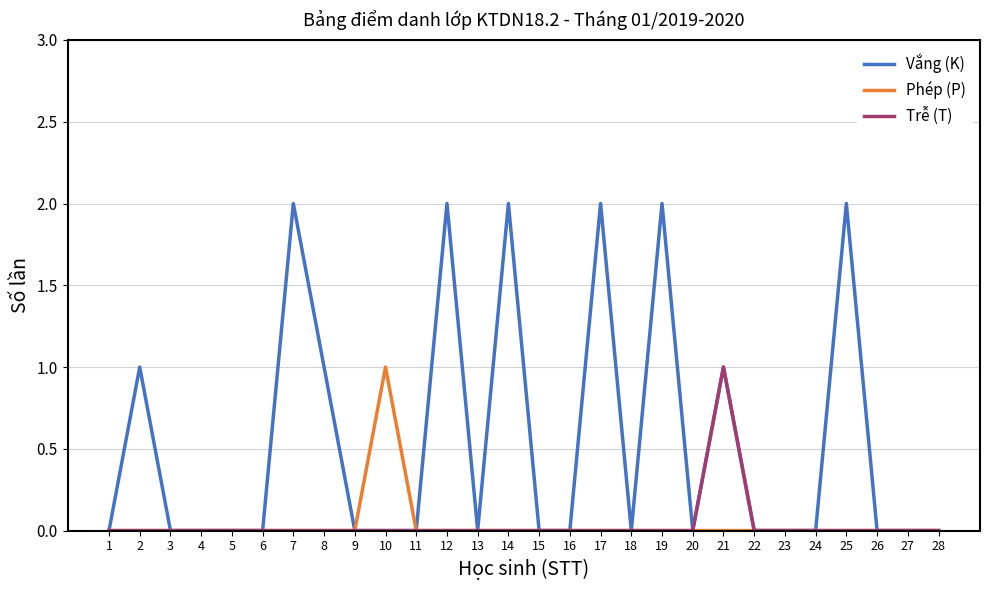

Between 10 and 28, which series saw the biggest shift?

Phép (P)